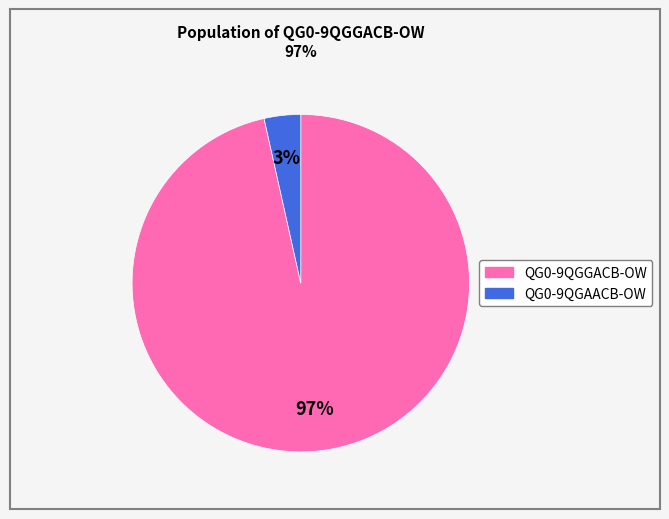

Count the number of slices in the pie.

2